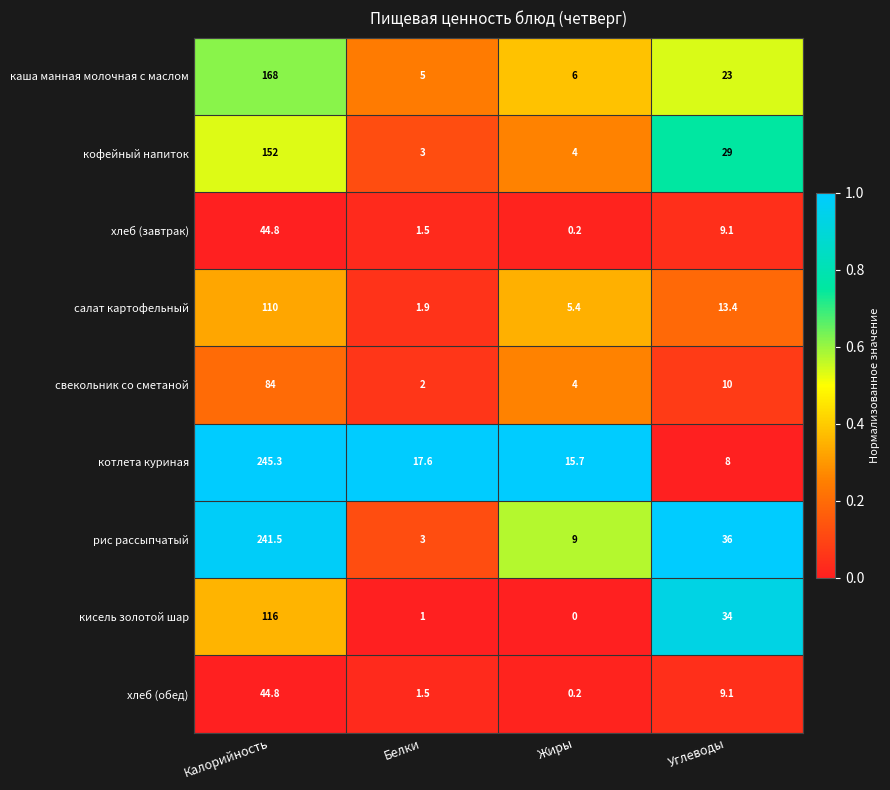

The value of кофейный напиток at Жиры is 7.0. True or false?

False